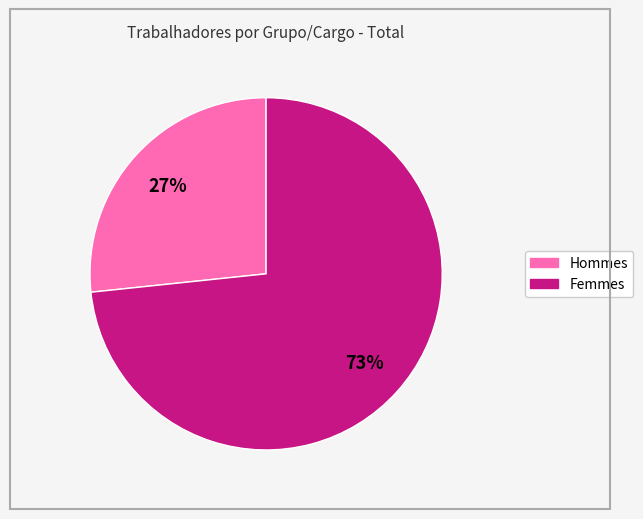

Is there a majority slice in this chart?

Yes